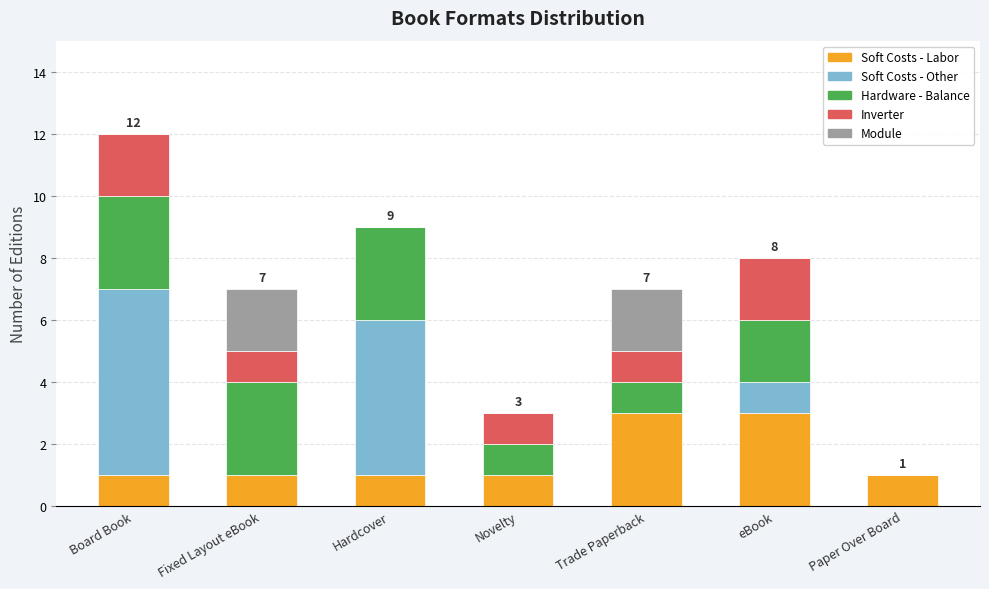

Is it true that Soft Costs - Labor equals 1 at Hardcover?

True